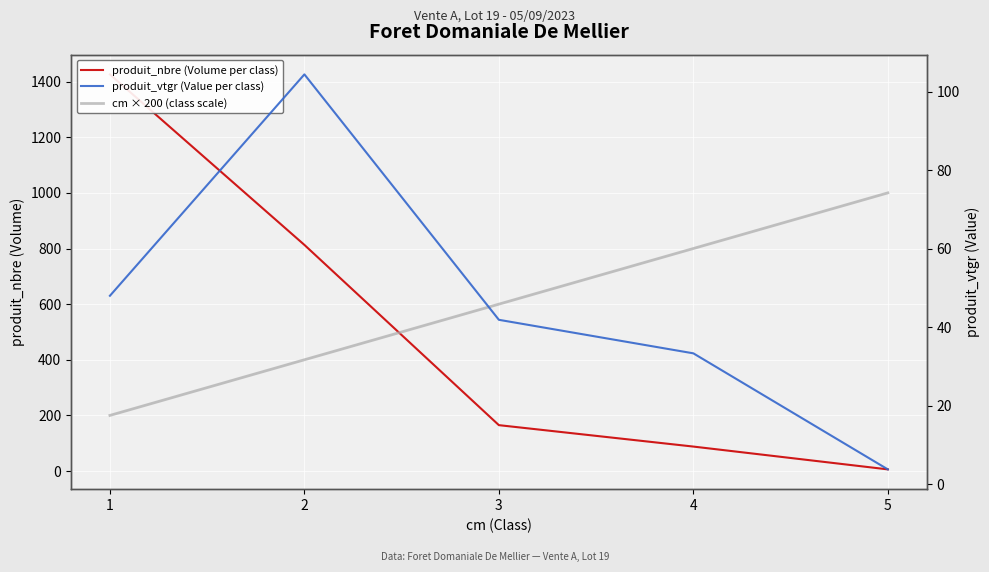

What is the difference between the highest and lowest values at 5?

996.2